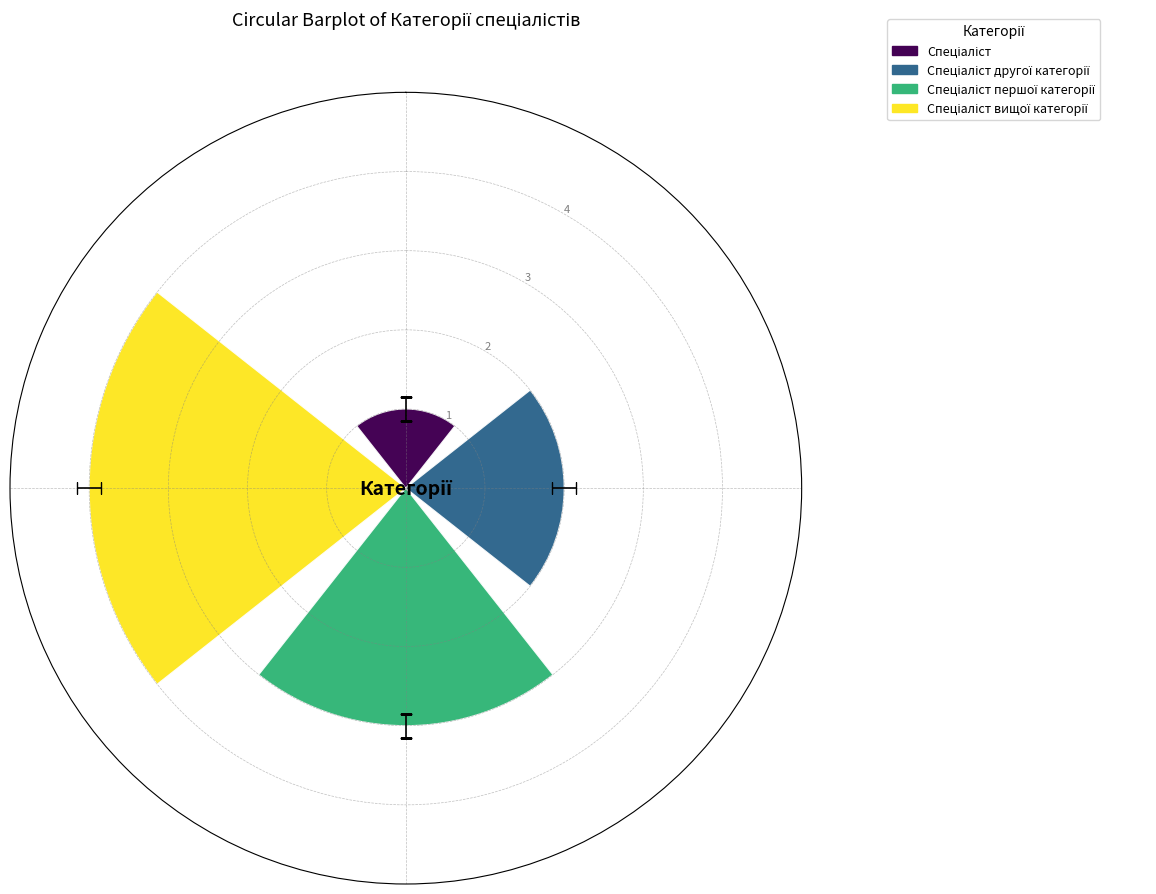

What is the greatest value displayed?

4